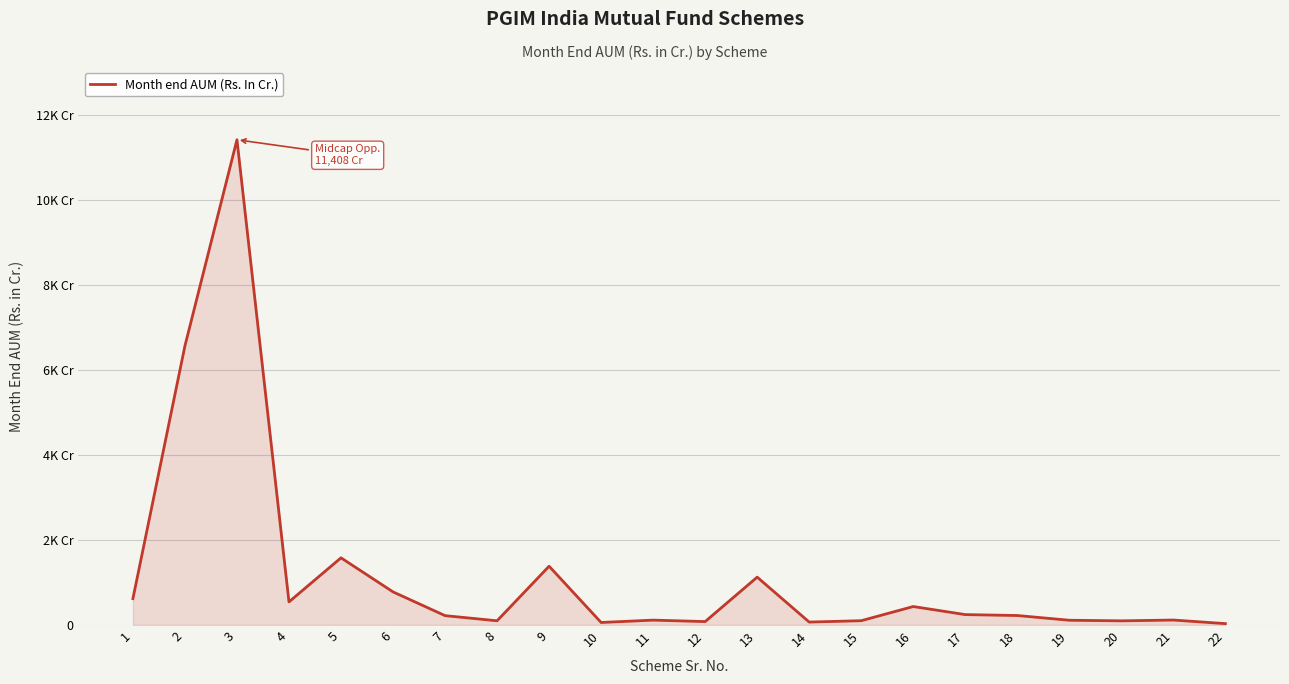

What is the greatest value displayed?

11408.4